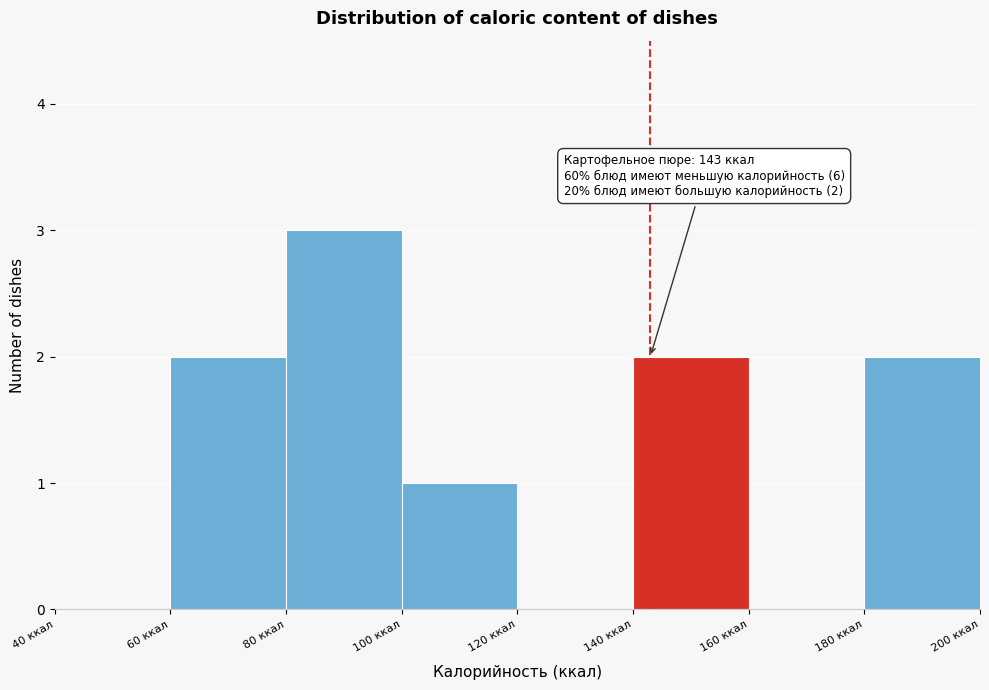

Over which range of the x-axis is the bar tallest?

80 to 100